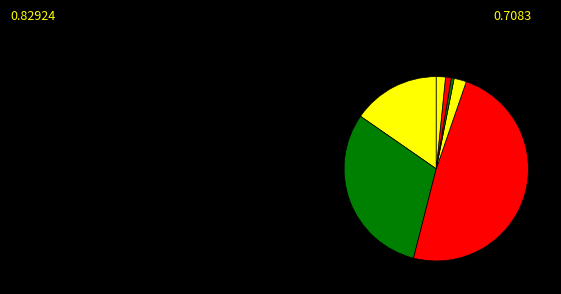

Count the number of slices in the pie.

7